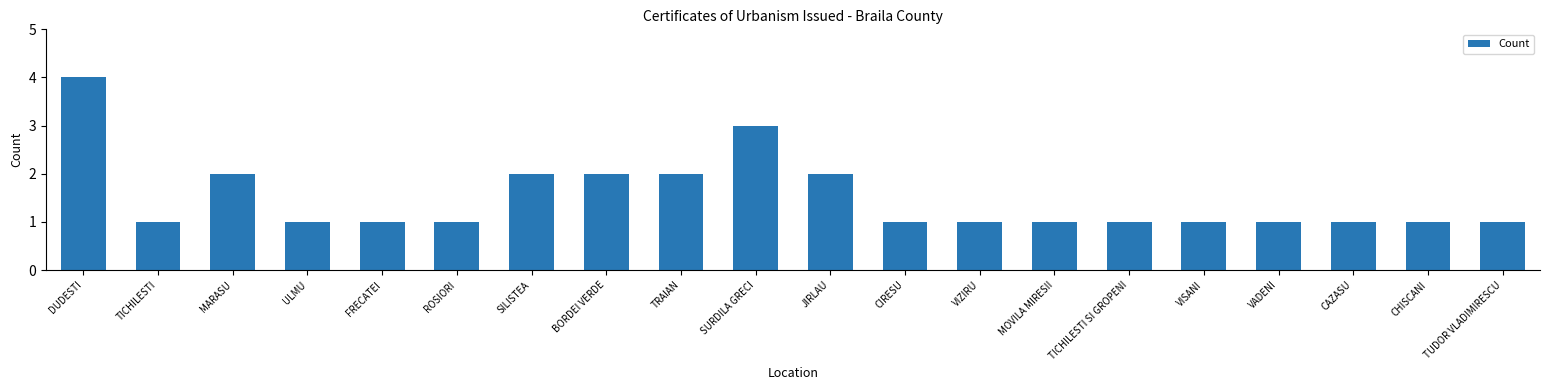

Are the bars grouped side by side (vs. stacked)?

No